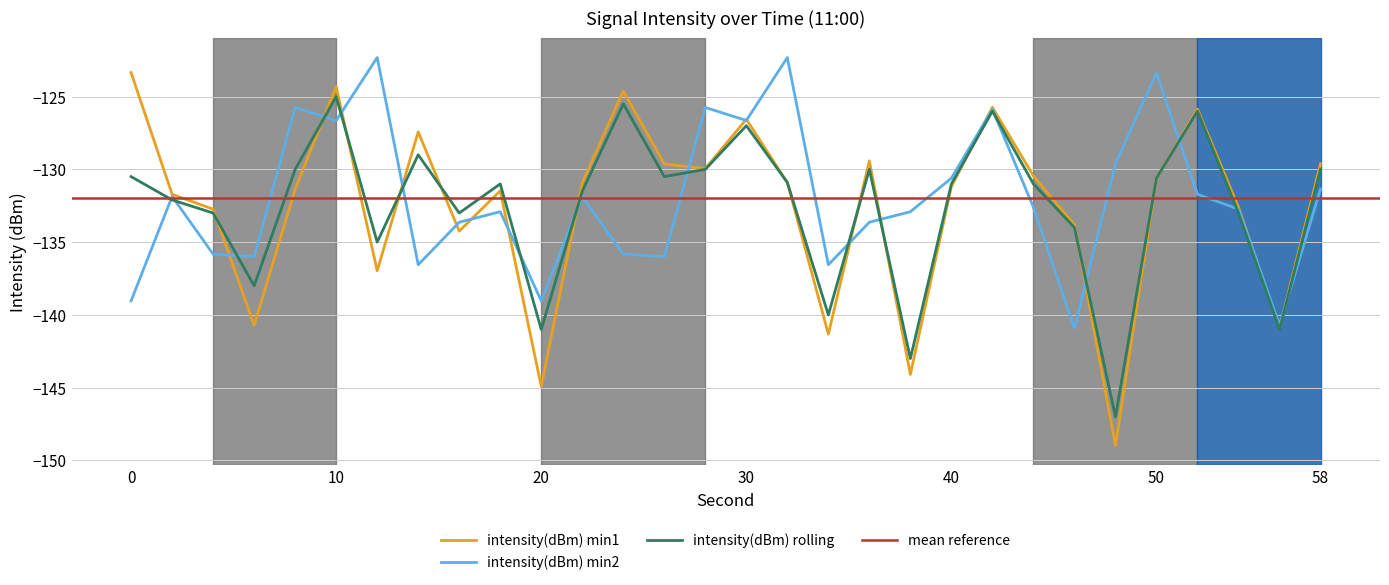

At which category does intensity(dBm) rolling reach its first local valley?

6